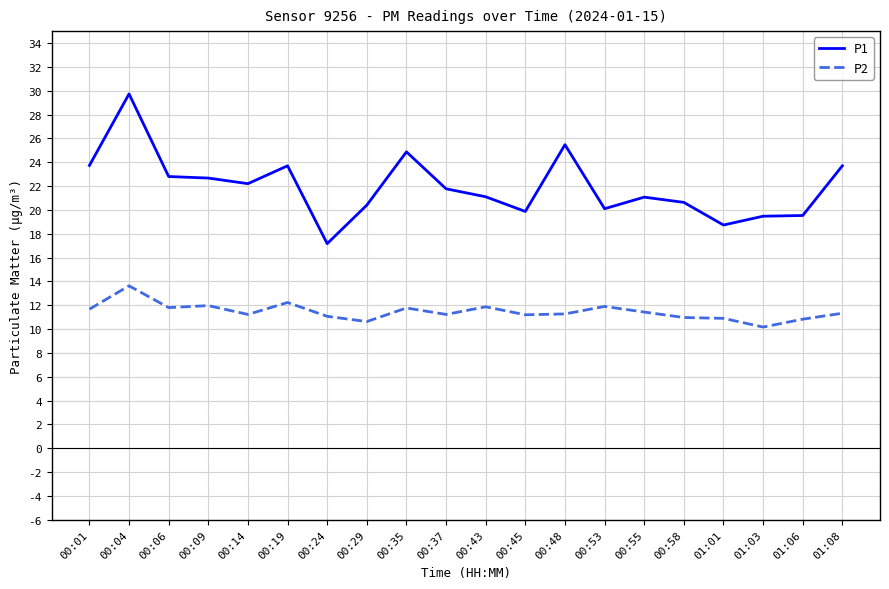

Which category has the lowest value in the P1 series?

00:24